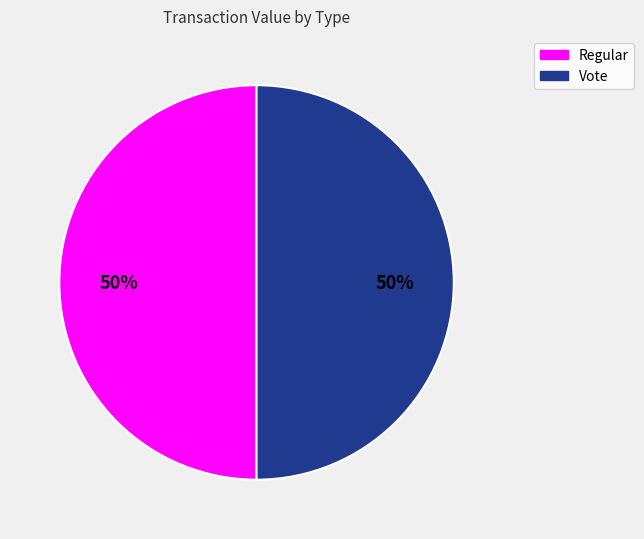

Do Vote and Regular together represent more than half of the pie?

Yes